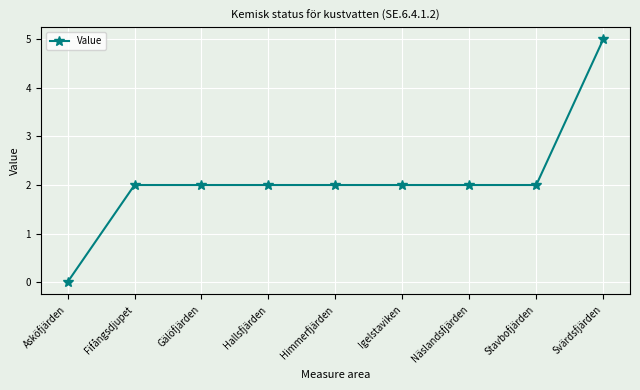

How many lines are shown in the chart?

1